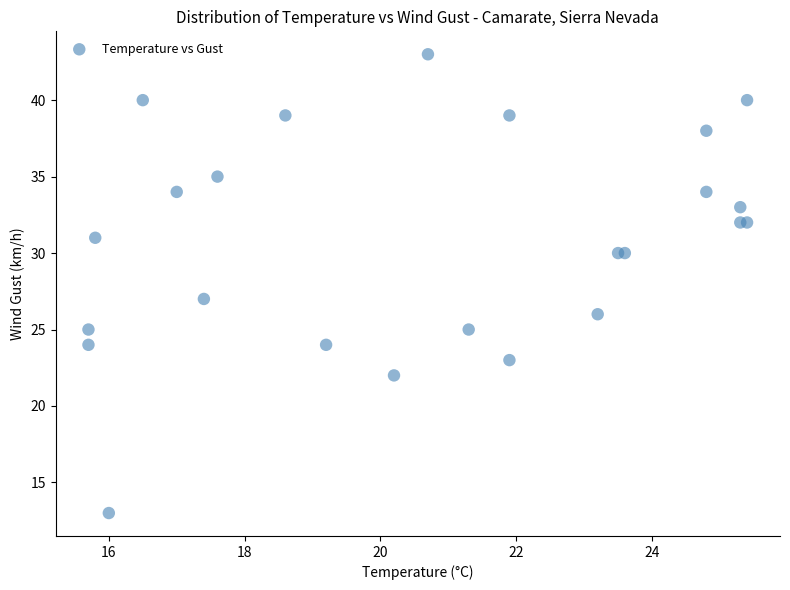

What Y value in the scatter plot is closest to 28?

27